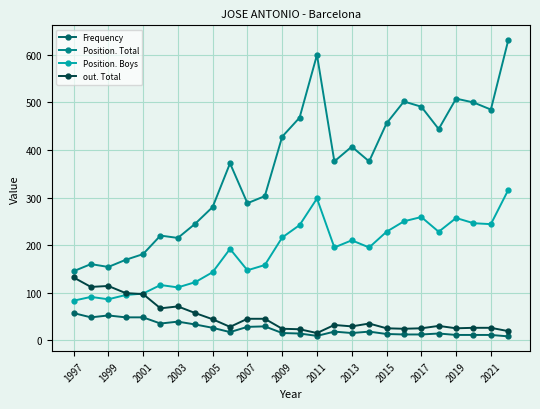

Which series has the widest spread of values?

Position. Total